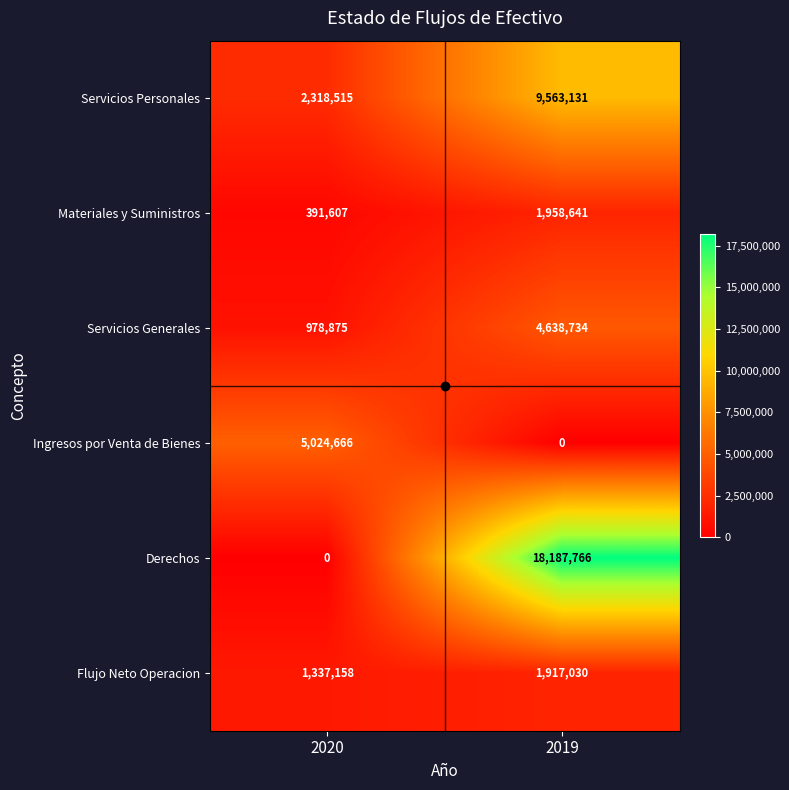

What is the total value across all series at 2020?

10050821